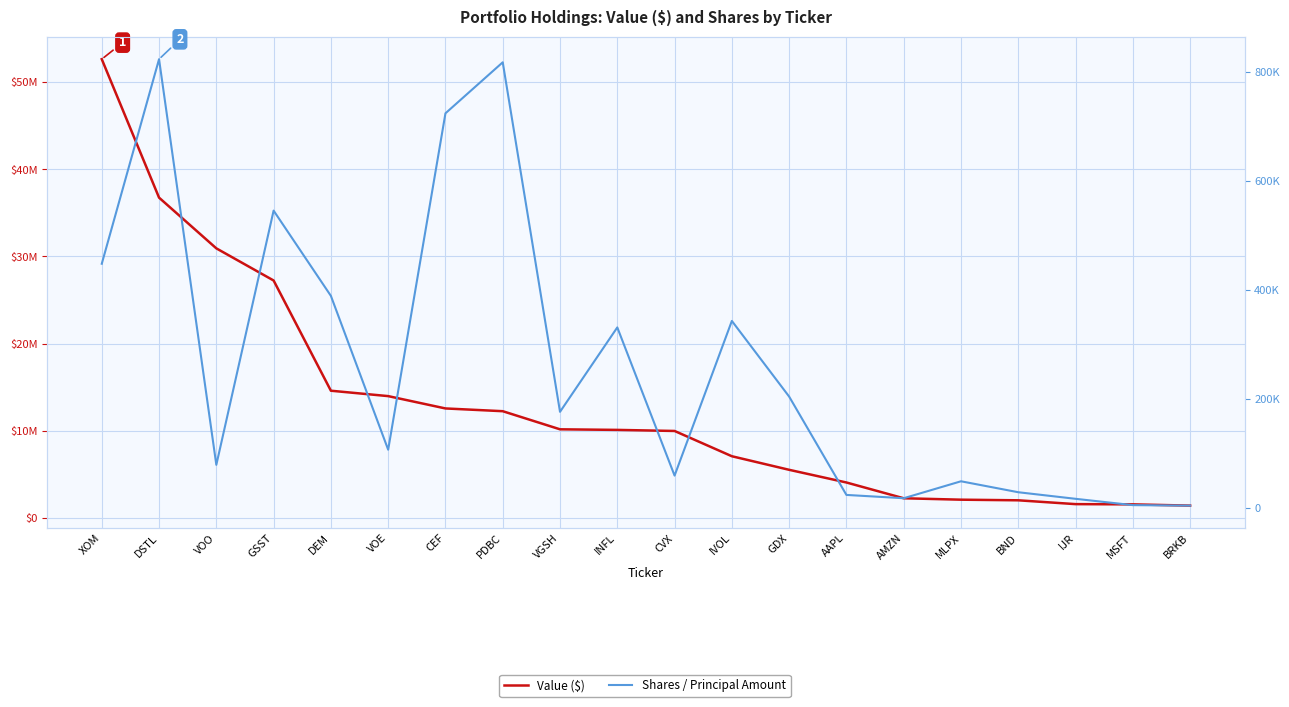

Reading left to right, transcribe all the data shown in this chart.

Value ($): 52667125	36760183	30933242	27241039	14578514	13958381	12541516	12225258	10144109	10077165	9954313	7051196	5492105	4034629	2222058	2059683	1988521	1549276	1521961	1378431
Shares / Principal Amount: 447926	823481	78771	545475	388968	106585	724106	817743	176113	331050	59034	342957	204092	23565	17480	48596	28497	16424	4820	3935